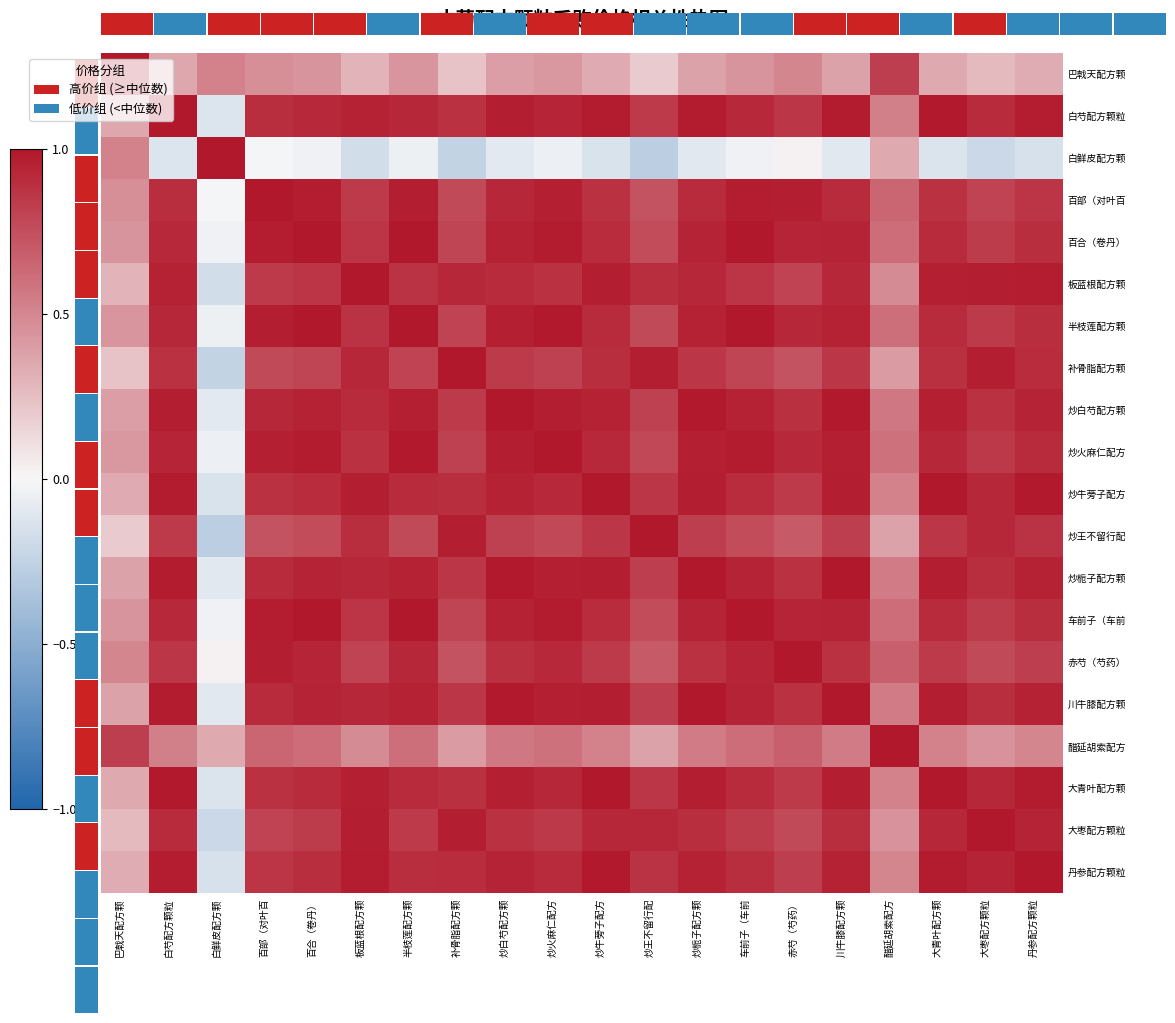

At how many categories does at least one series exceed 0?

20